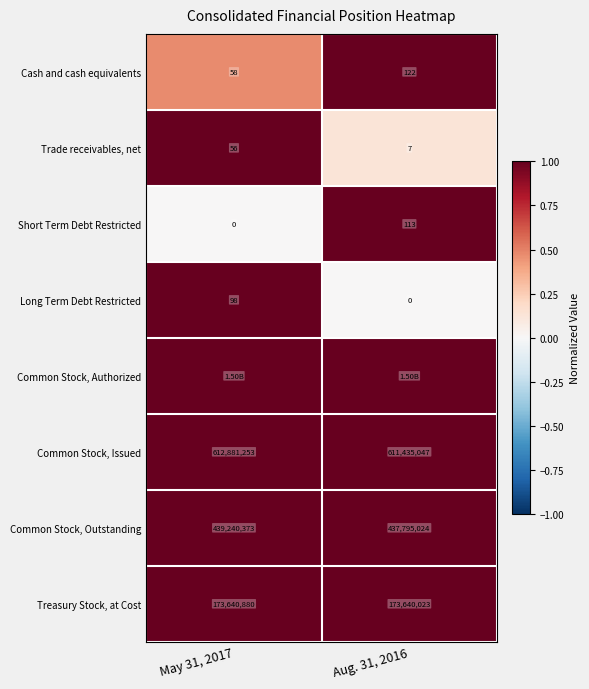

At which label does Cash and cash equivalents reach its peak?

Aug. 31, 2016